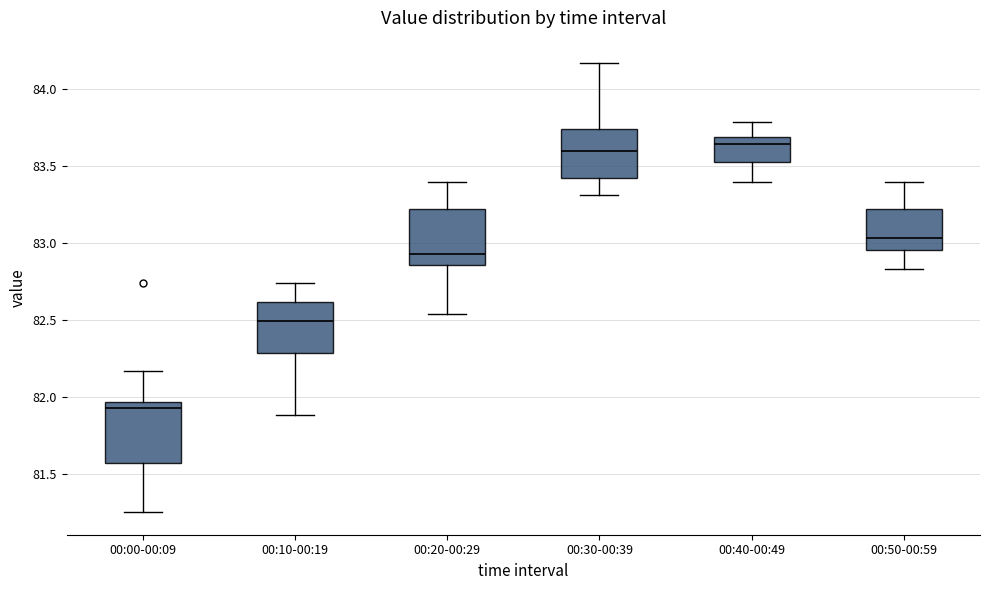

Reading left to right, transcribe this box plot: for each box, give where its median line is, the range the box spans, and where its two whiskers end, as read against the y-axis. The values are not printed on the chart, so give them approximately, as read against the axis.

00:00-00:09: median 81.95 (just below the box's upper edge), box 81.55 to 81.95, whiskers 81.25 to 82.15
00:10-00:19: median 82.50, box 82.30 to 82.60, whiskers 81.90 to 82.75
00:20-00:29: median 82.95, box 82.85 to 83.20, whiskers 82.55 to 83.40
00:30-00:39: median 83.60, box 83.45 to 83.75, whiskers 83.30 to 84.15
00:40-00:49: median 83.65, box 83.55 to 83.70, whiskers 83.40 to 83.80
00:50-00:59: median 83.05, box 82.95 to 83.20, whiskers 82.85 to 83.40